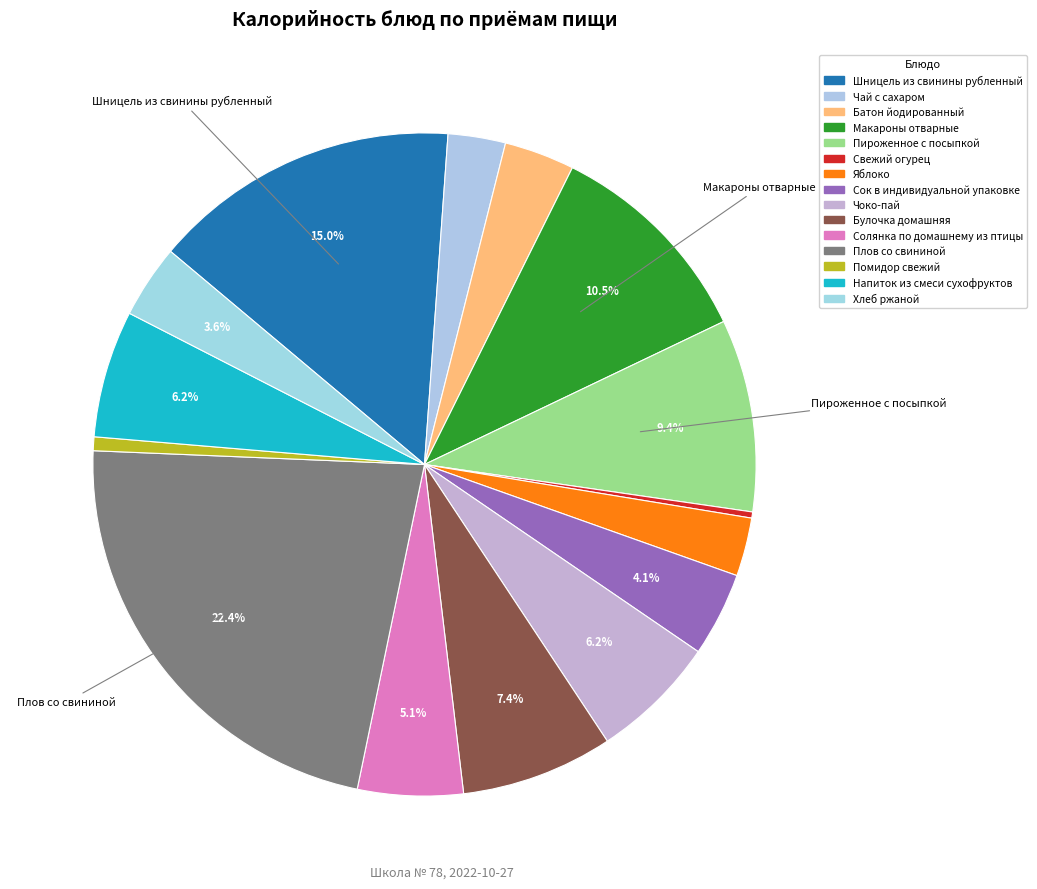

Combined, what portion of the pie is Сок в индивидуальной упаковке and Напиток из смеси сухофруктов?

10.3%